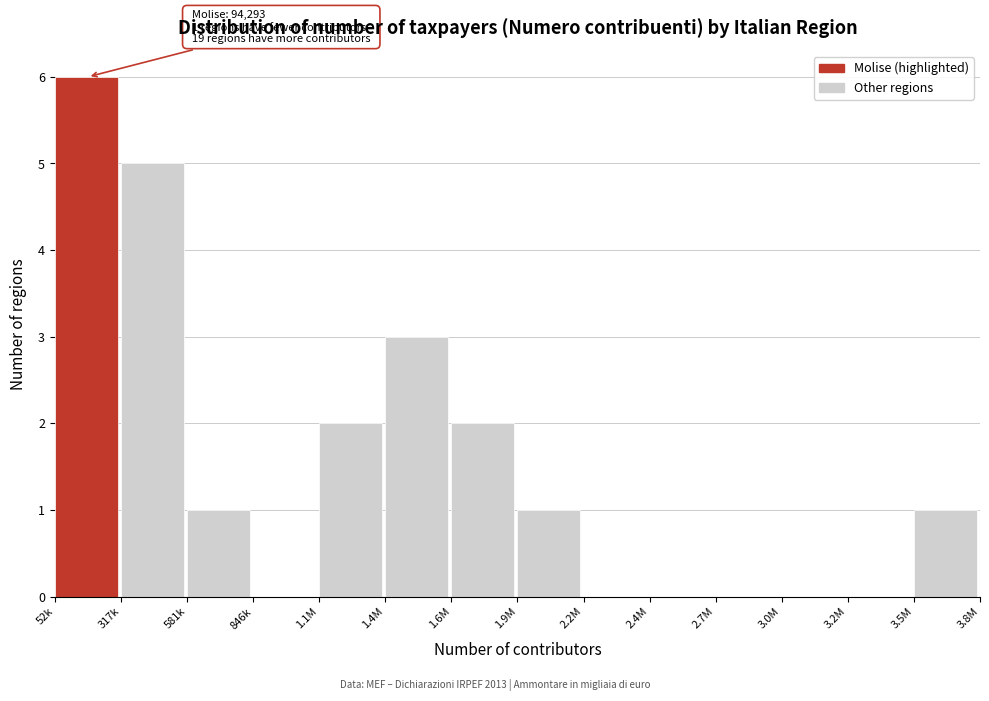

Reading left to right, what are all the values shown in this chart?

52k=6	317k=5	581k=1	846k=0	1.1M=2	1.4M=3	1.6M=2	1.9M=1	2.2M=0	2.4M=0	2.7M=0	3.0M=0	3.2M=0	3.5M=1